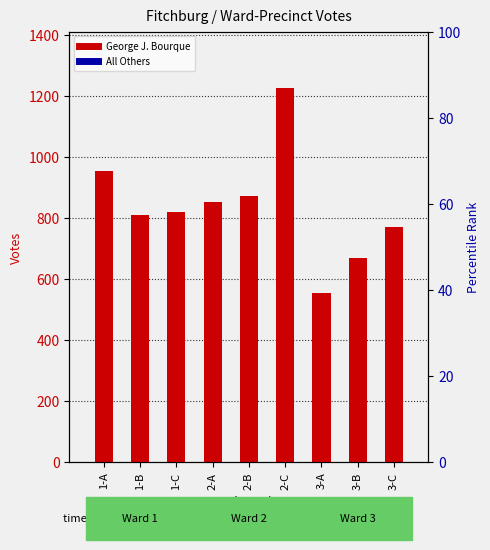

At 2-B, list the series in order from largest to smallest.

George J. Bourque, All Others, Blanks